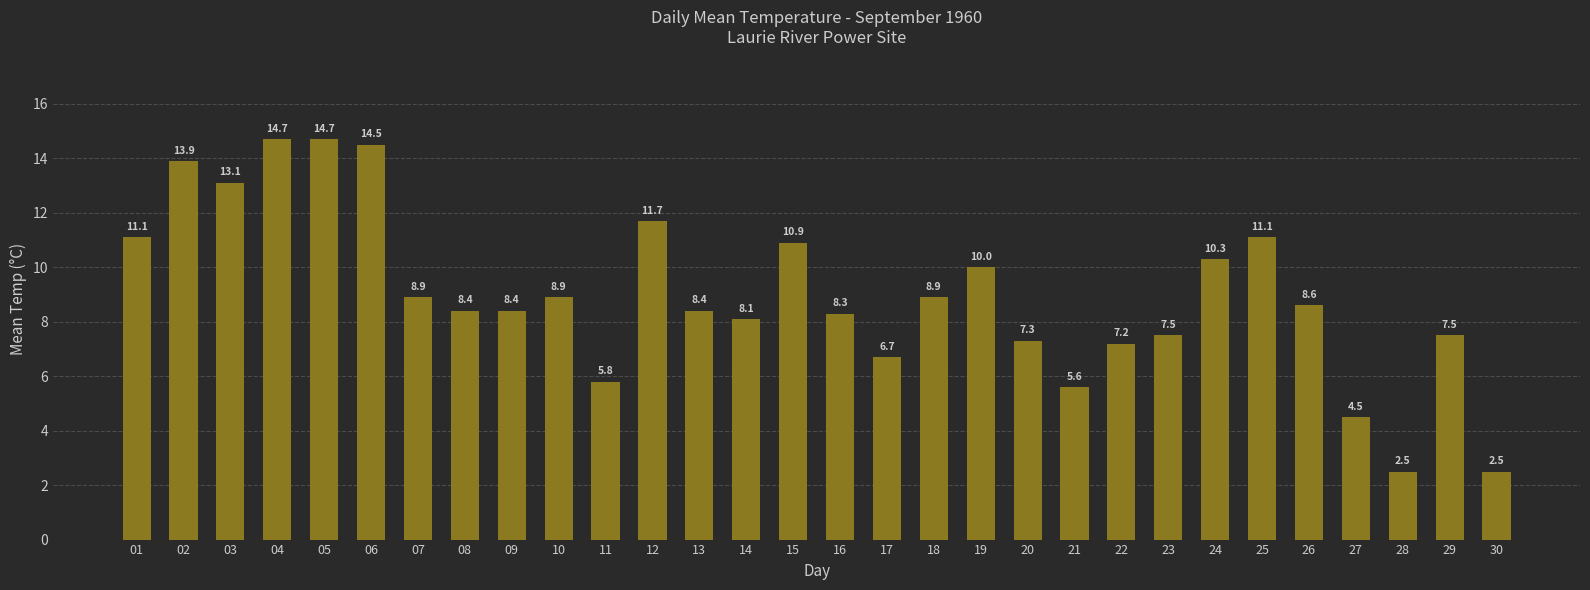

Is it true that the value at 25 is 11.1?

True